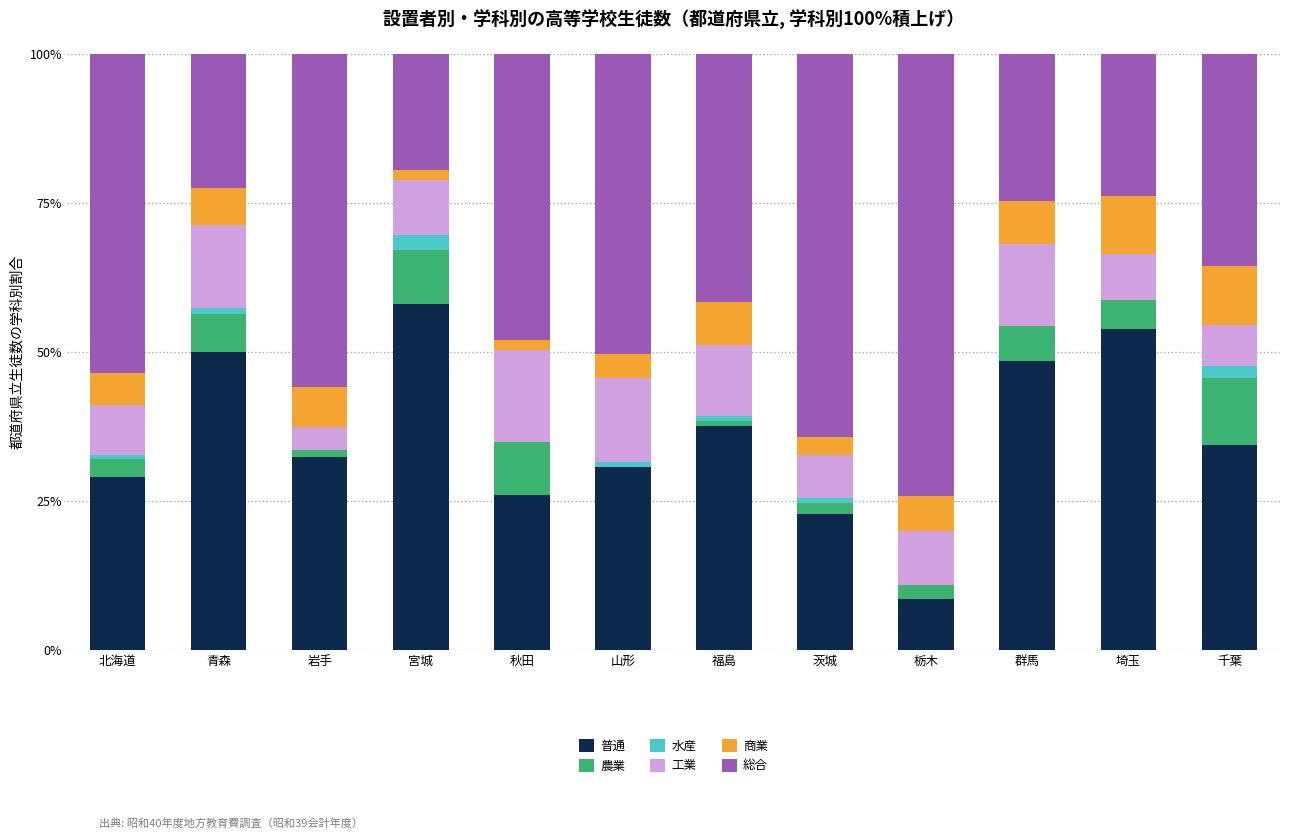

Count the number of data series in this chart.

6